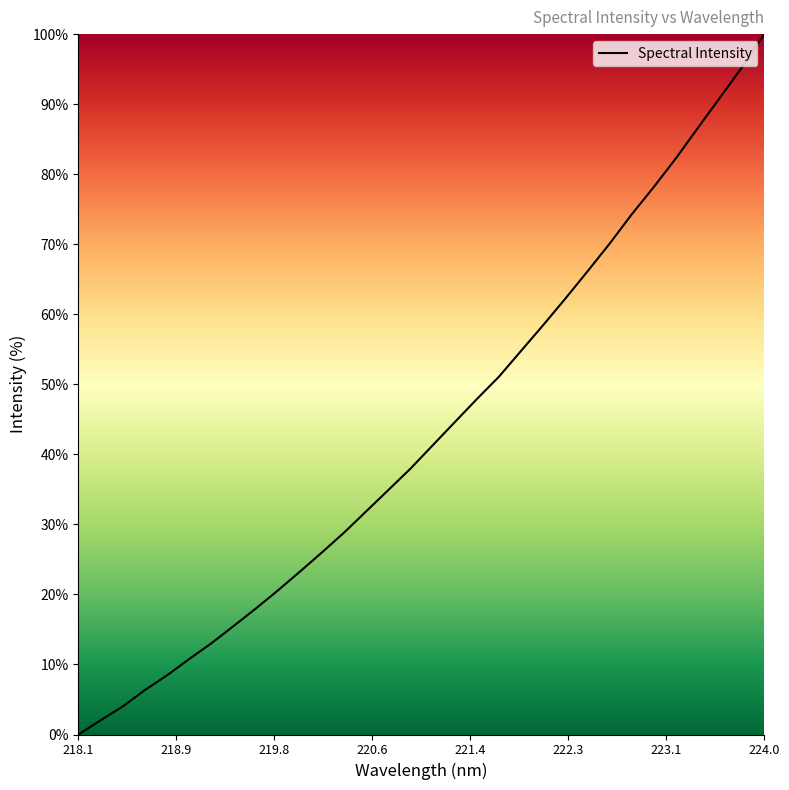

What is the maximum value shown in the chart?

100.0